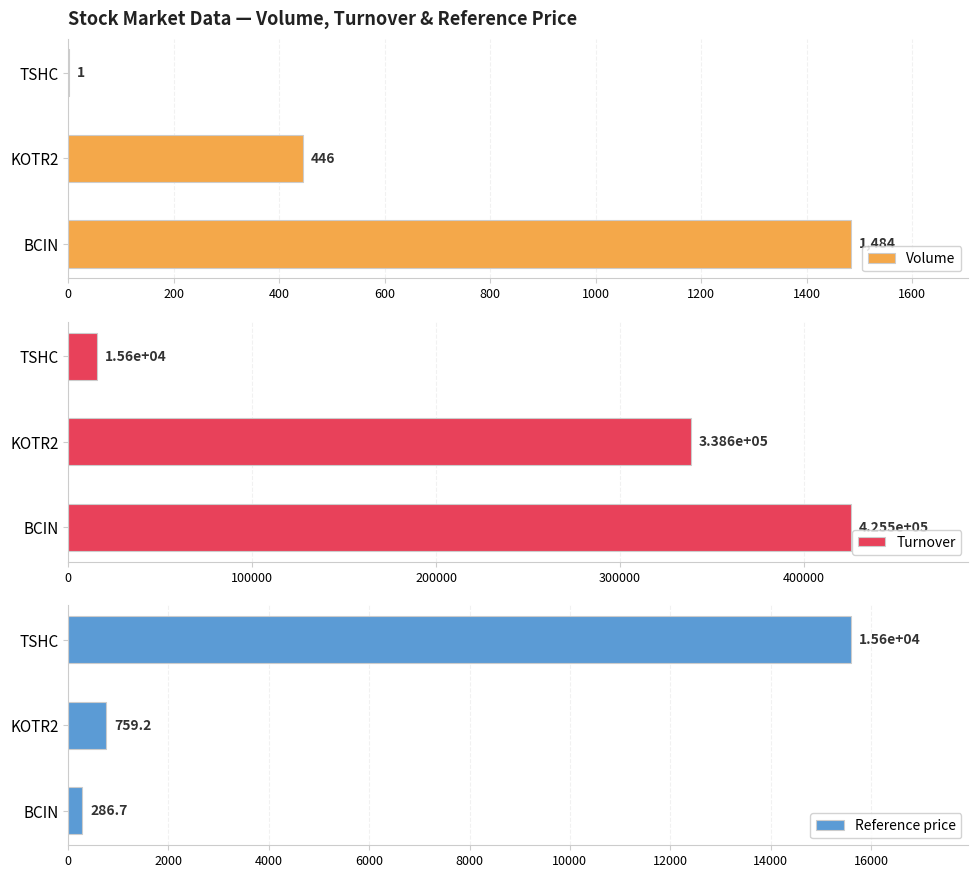

How many Volume values are between 1 and 1484?

3